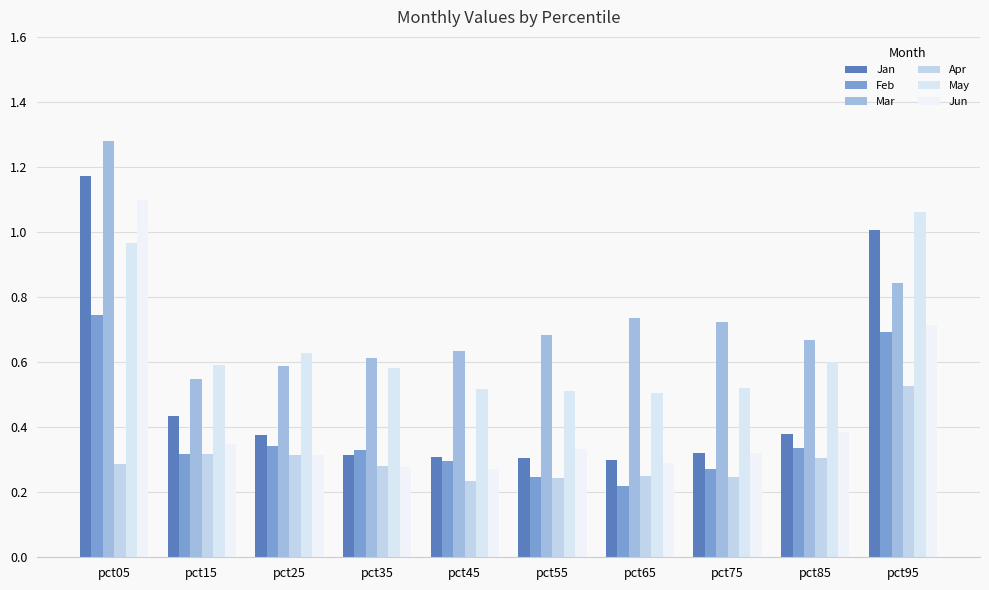

Is the value of Jan at pct65 greater than the value of May at pct65?

No